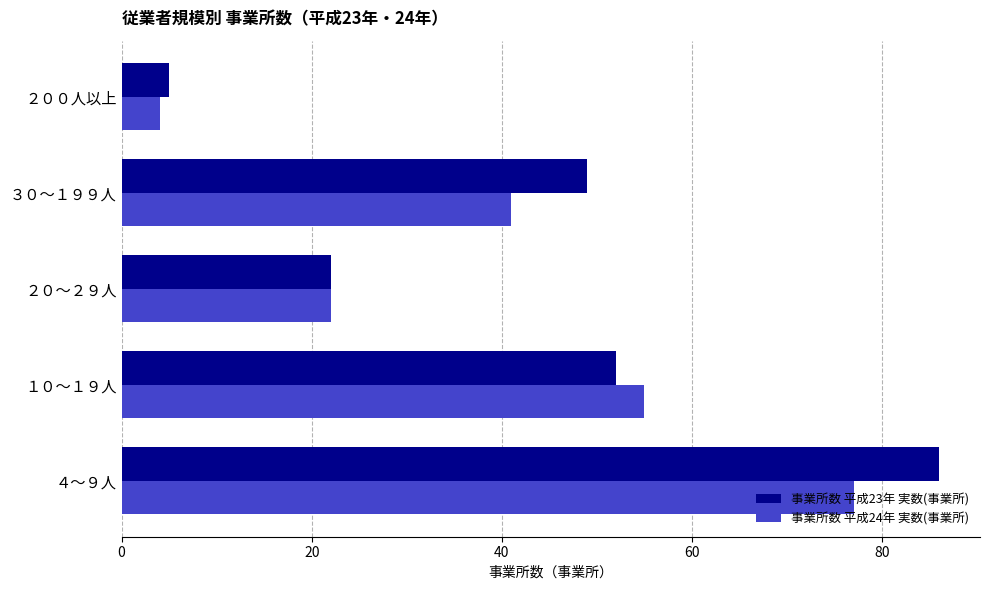

At which category does the chart reach its minimum across all series?

２００人以上